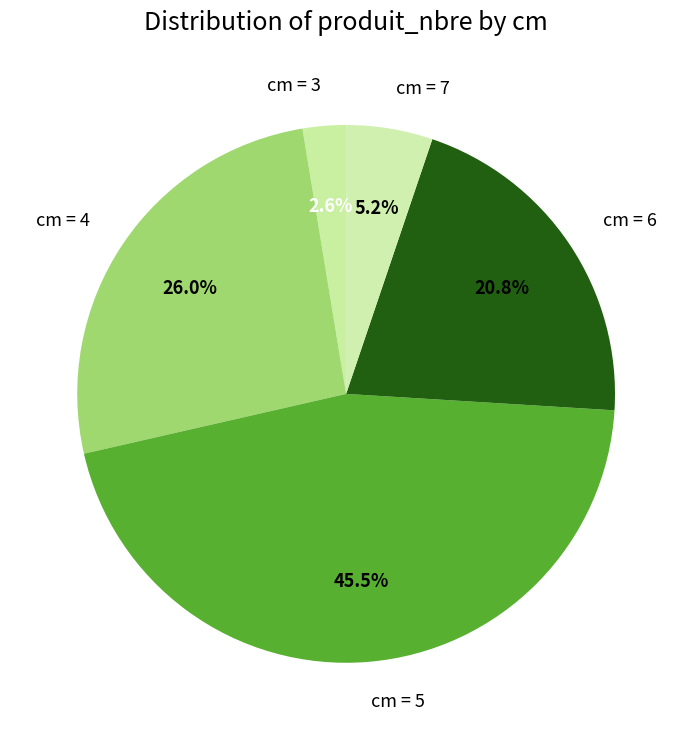

Rank the categories by value from highest to lowest.

cm = 5, cm = 4, cm = 6, cm = 7, cm = 3